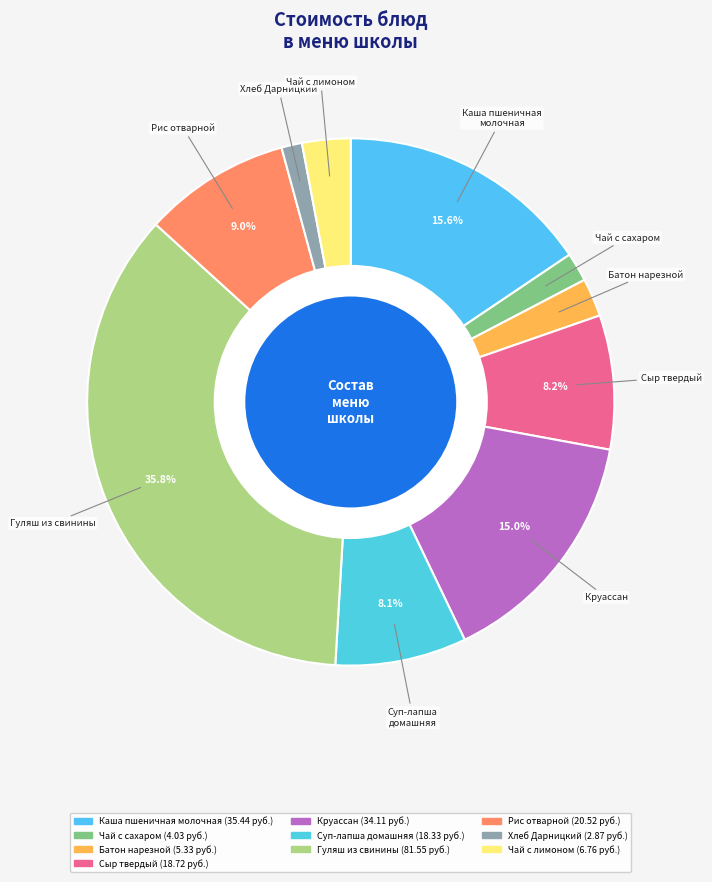

How many slices are in this pie chart?

10